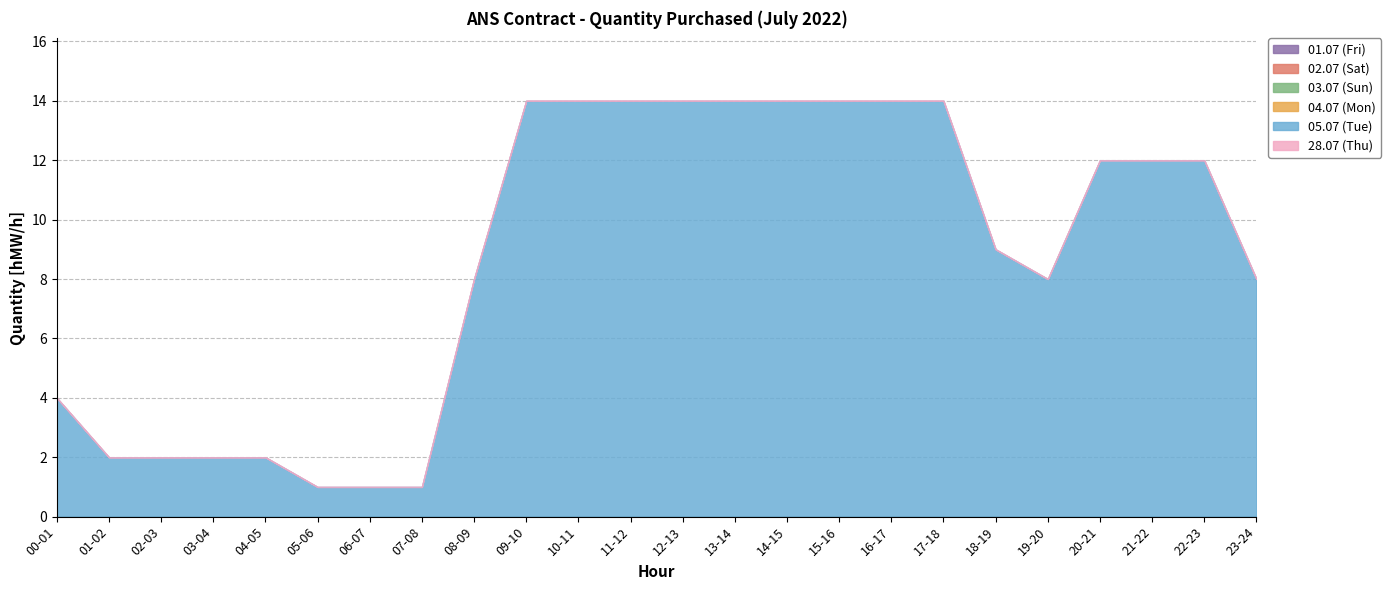

True or false: 01.07 (Fri) and 05.07 (Tue) intersect in this chart.

False